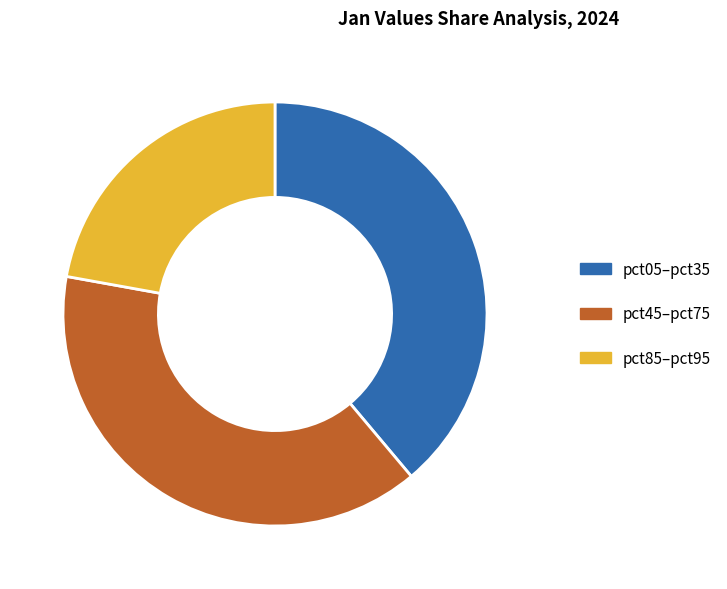

Is there a majority slice in this chart?

No